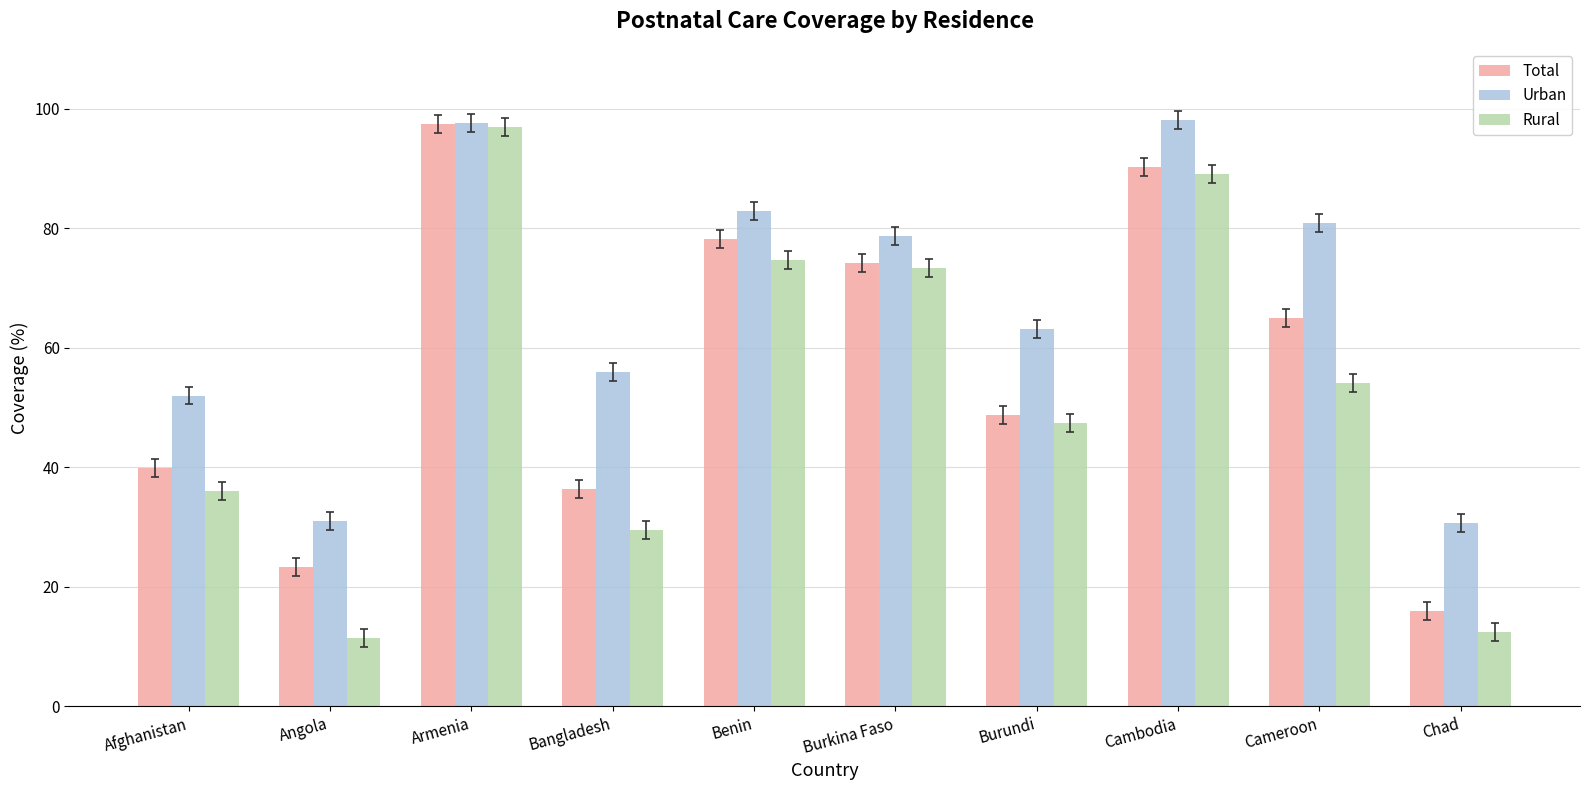

What is the value of the Urban bar at the 3rd from the left?

97.6